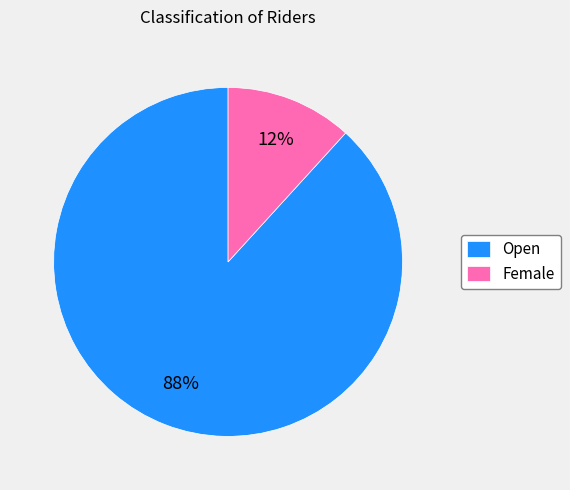

To the nearest percent, what is the difference between the largest and smallest slice percentages?

76%